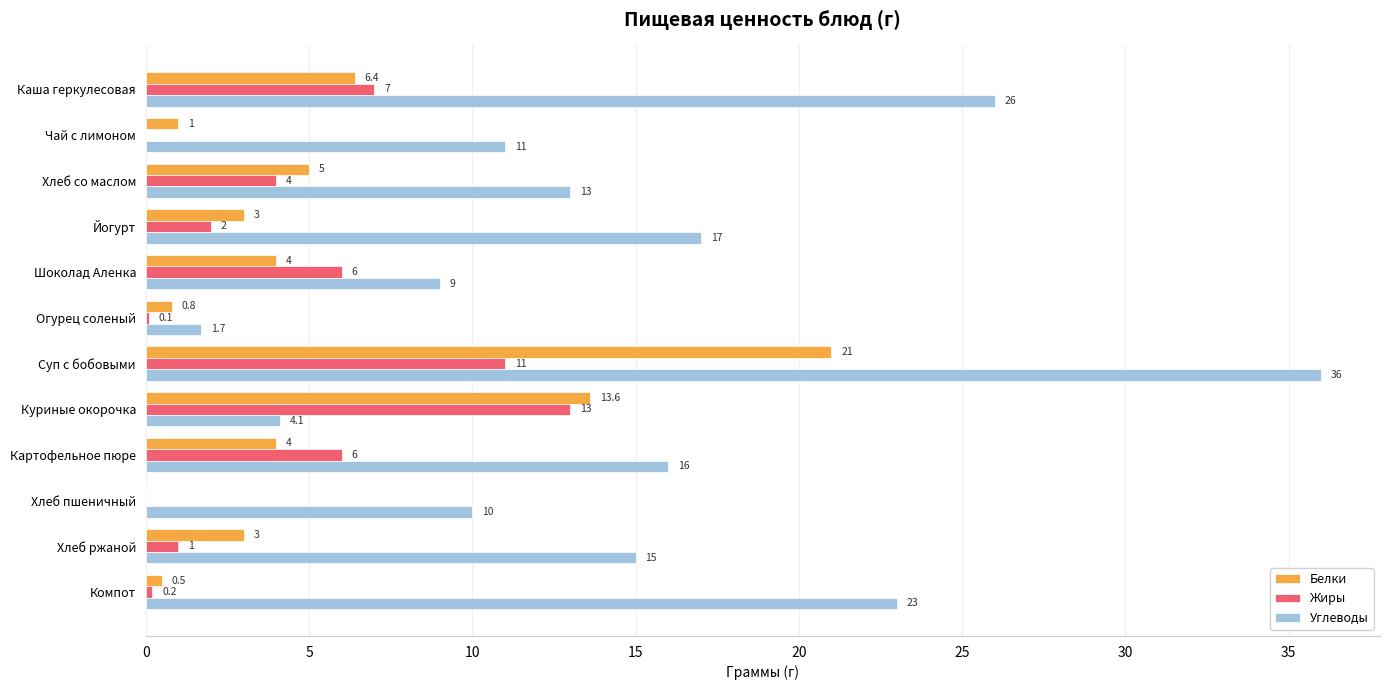

At which category does the chart reach its peak across all series?

Суп с бобовыми